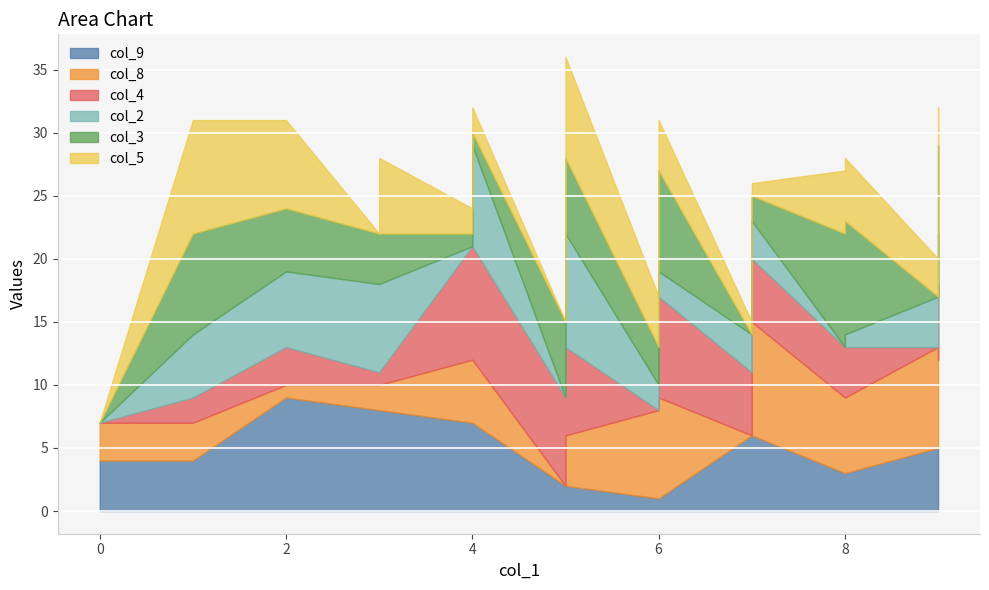

The value of col_5 at 14 is 1. True or false?

False